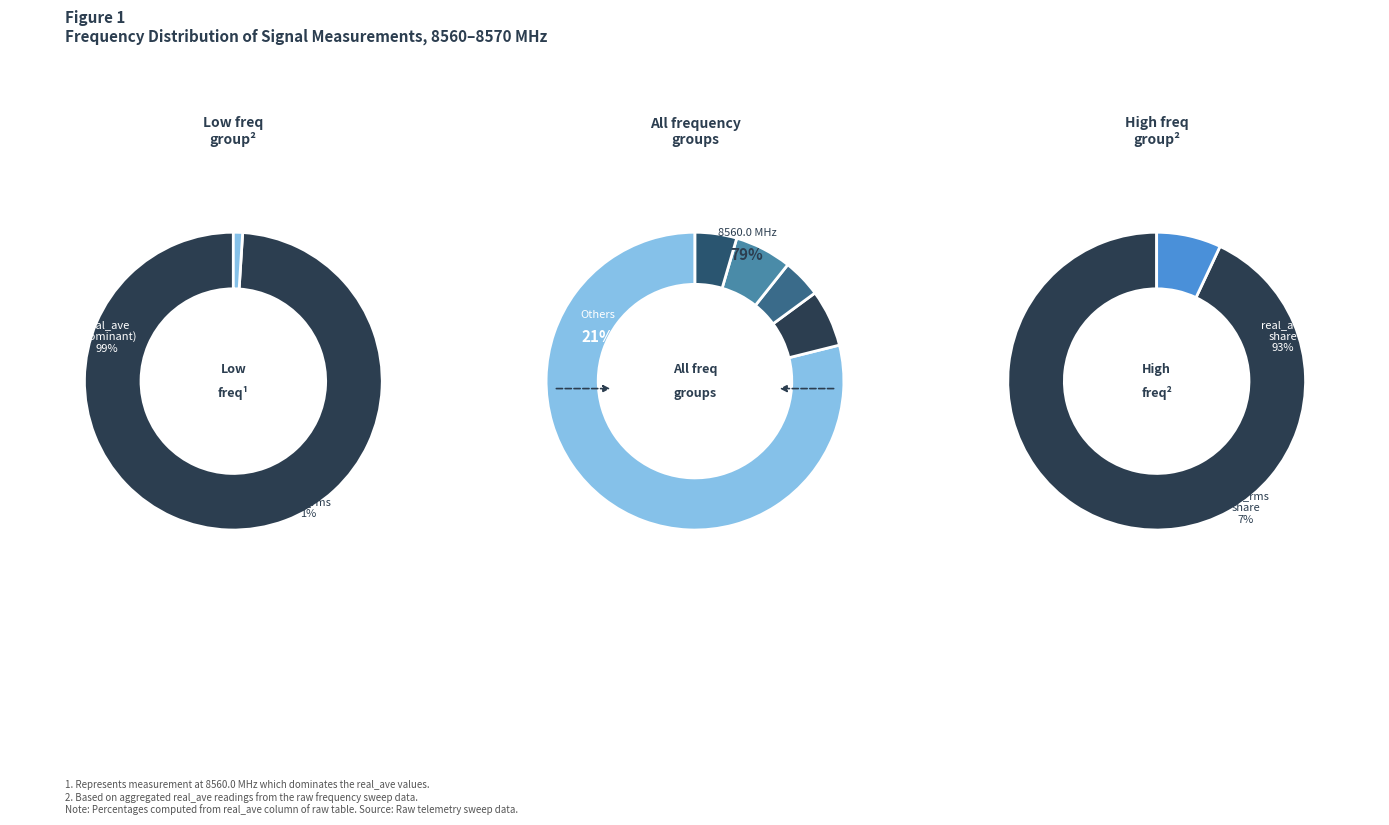

What percentage is the 8561.5 slice, to the nearest percent?

3%